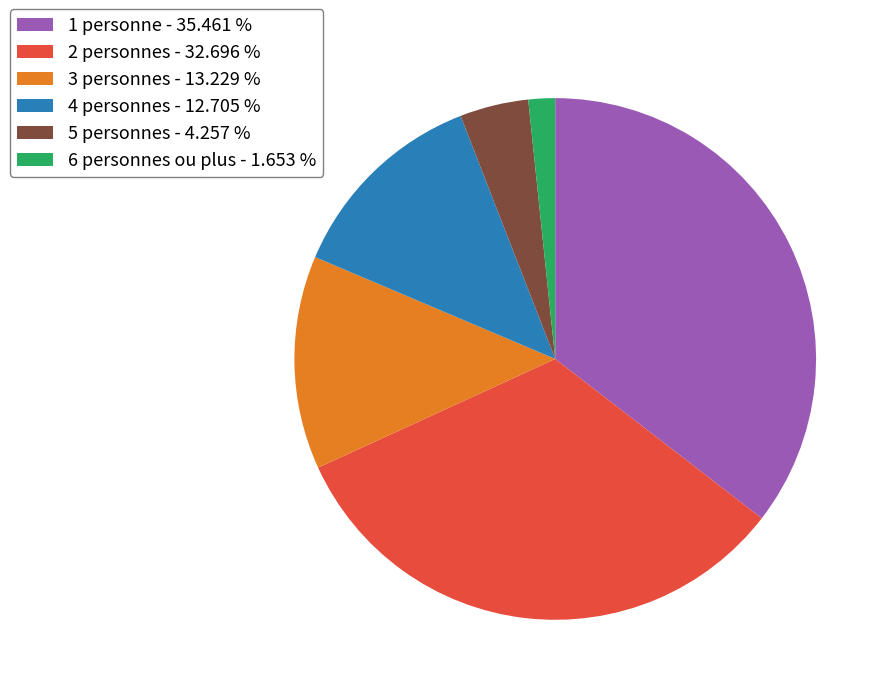

Is the sum of 5 personnes - 4.257 % and 4 personnes - 12.705 % greater than half?

No